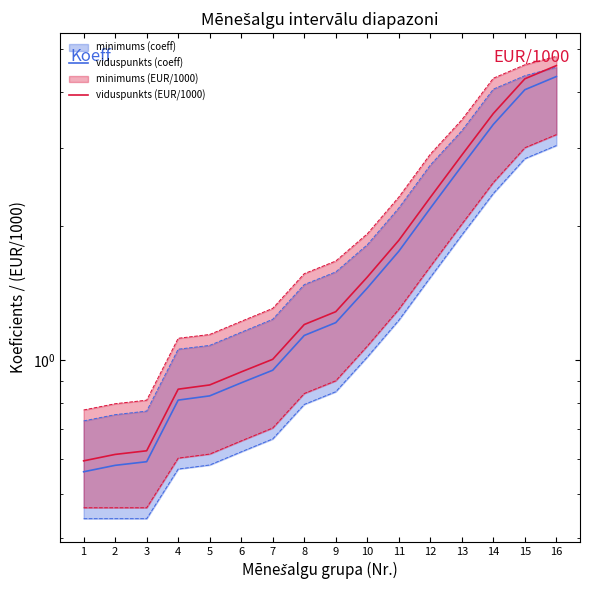

What is the value of the viduspunkts (coeff) point at the 14th from the left?

3.4